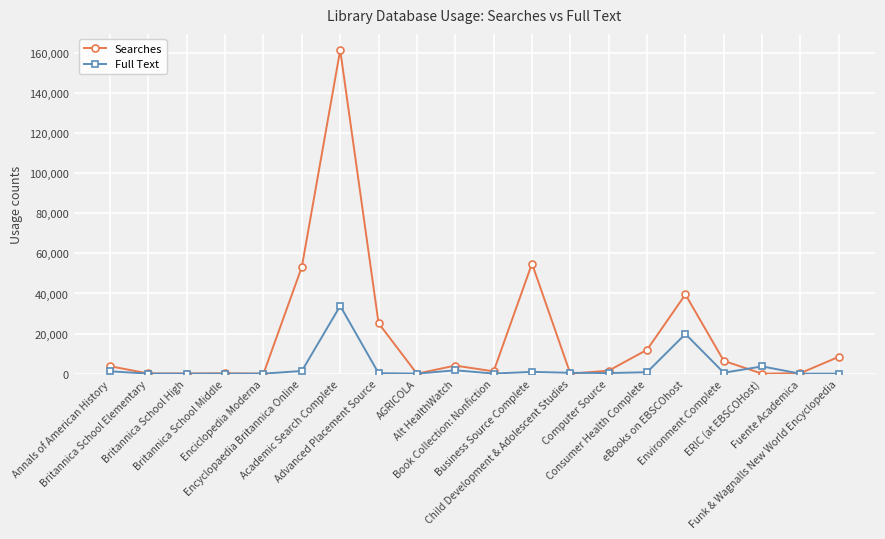

Which series has the widest spread of values?

Searches